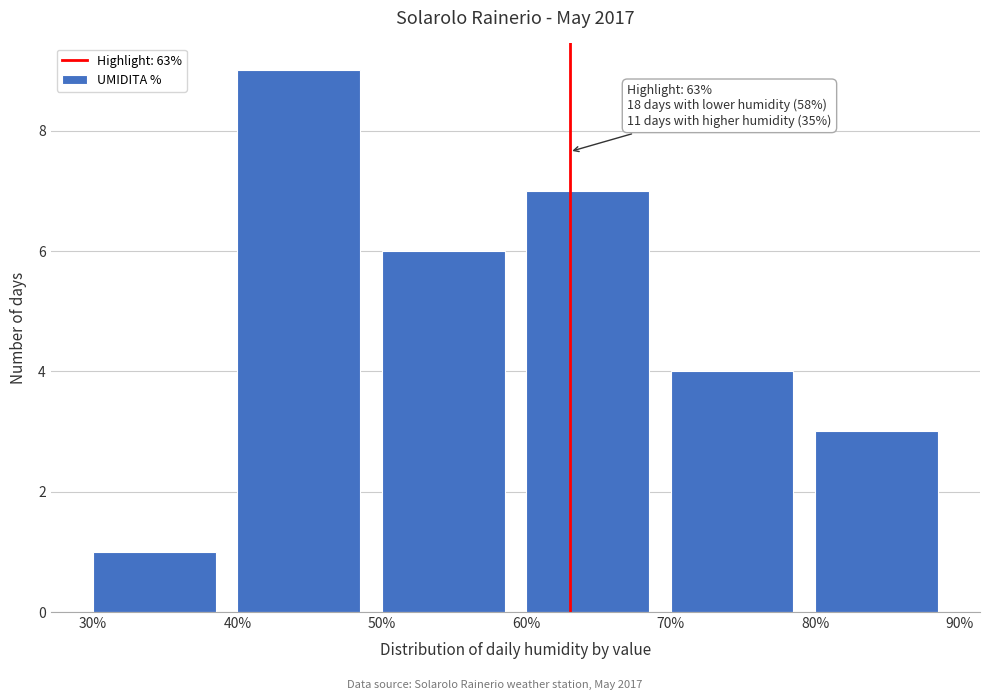

Over which range of the x-axis is the bar tallest?

40% to 50%